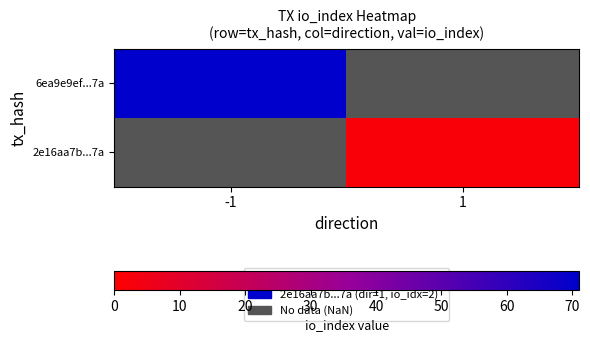

How many data points does each series have?

2